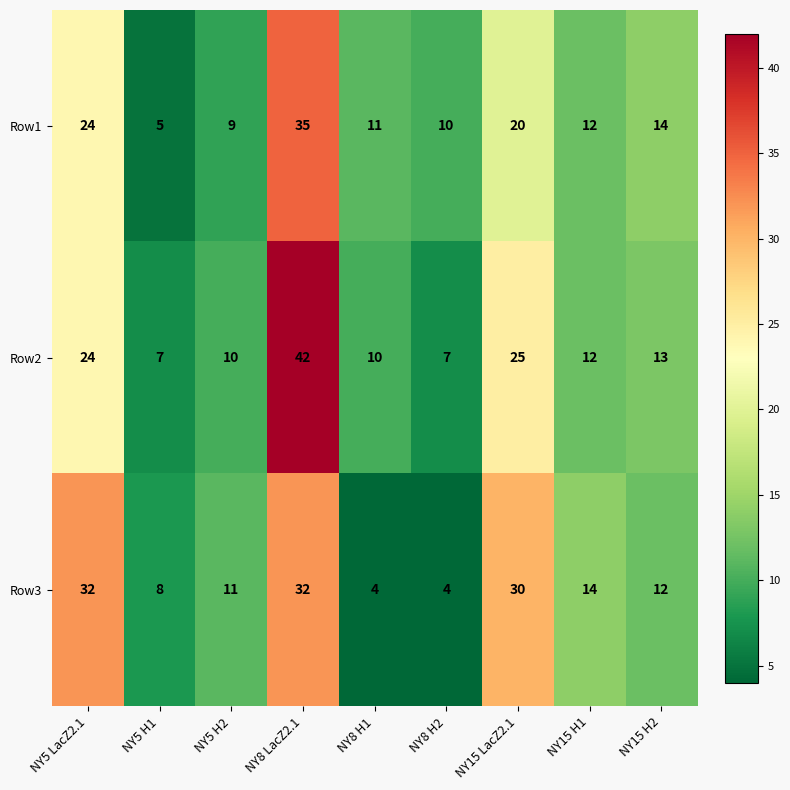

The value of Row3 at NY8 H2 is 2. True or false?

False